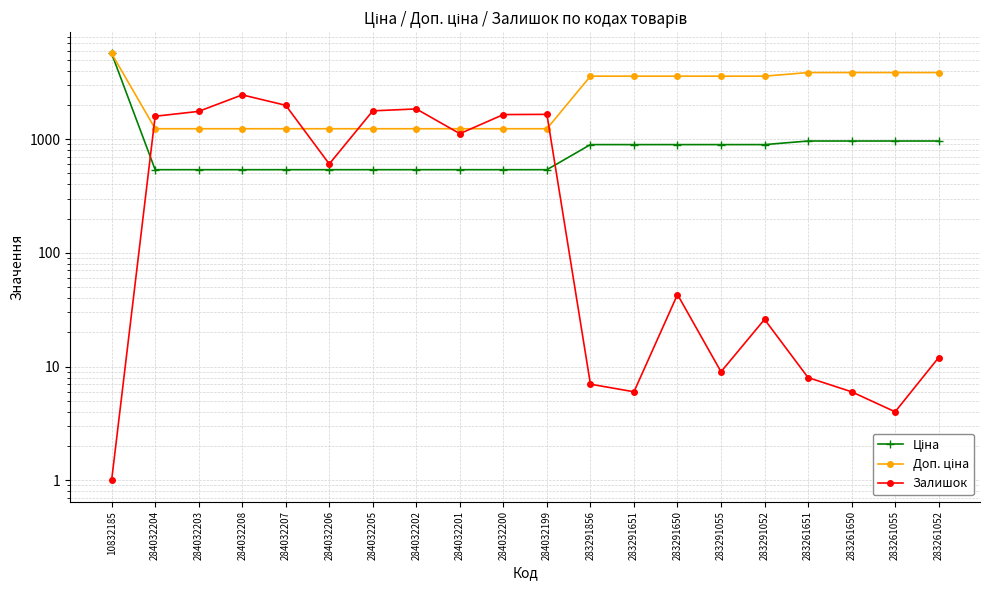

Reading left to right, list all the values displayed in this chart.

Ціна: 5673.8	539.0	539.0	539.0	539.0	539.0	539.0	539.0	539.0	539.0	539.0	895.9	895.9	895.9	895.9	895.9	963.5	963.5	963.5	963.5
Доп. ціна: 5673.8	1235.4	1235.4	1235.4	1235.4	1235.4	1235.4	1235.4	1235.4	1235.4	1235.4	3583.6	3583.6	3583.6	3583.6	3583.6	3854.0	3854.0	3854.0	3854.0
Залишок: 1.0	1591.0	1756.0	2453.0	1986.0	605.0	1775.0	1845.0	1118.0	1646.0	1653.0	7.0	6.0	43.0	9.0	26.0	8.0	6.0	4.0	12.0